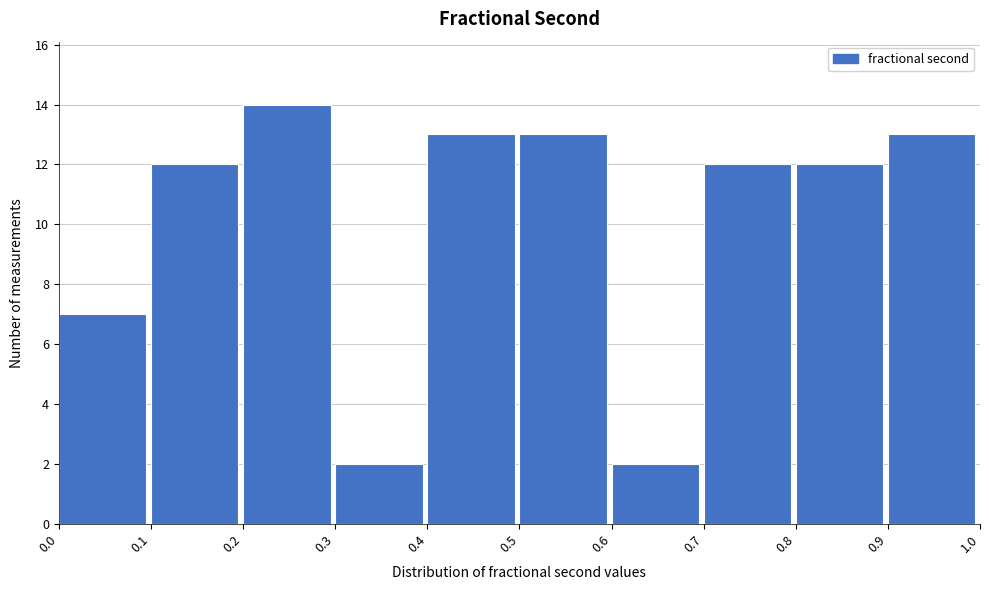

Reading left to right, transcribe this chart: for each bar, give the range it covers on the x-axis and its height. The values are not printed on the chart, so give them approximately, as read against the axis.

0.0 to 0.1: 7
0.1 to 0.2: 12
0.2 to 0.3: 14
0.3 to 0.4: 2
0.4 to 0.5: 13
0.5 to 0.6: 13
0.6 to 0.7: 2
0.7 to 0.8: 12
0.8 to 0.9: 12
0.9 to 1.0: 13